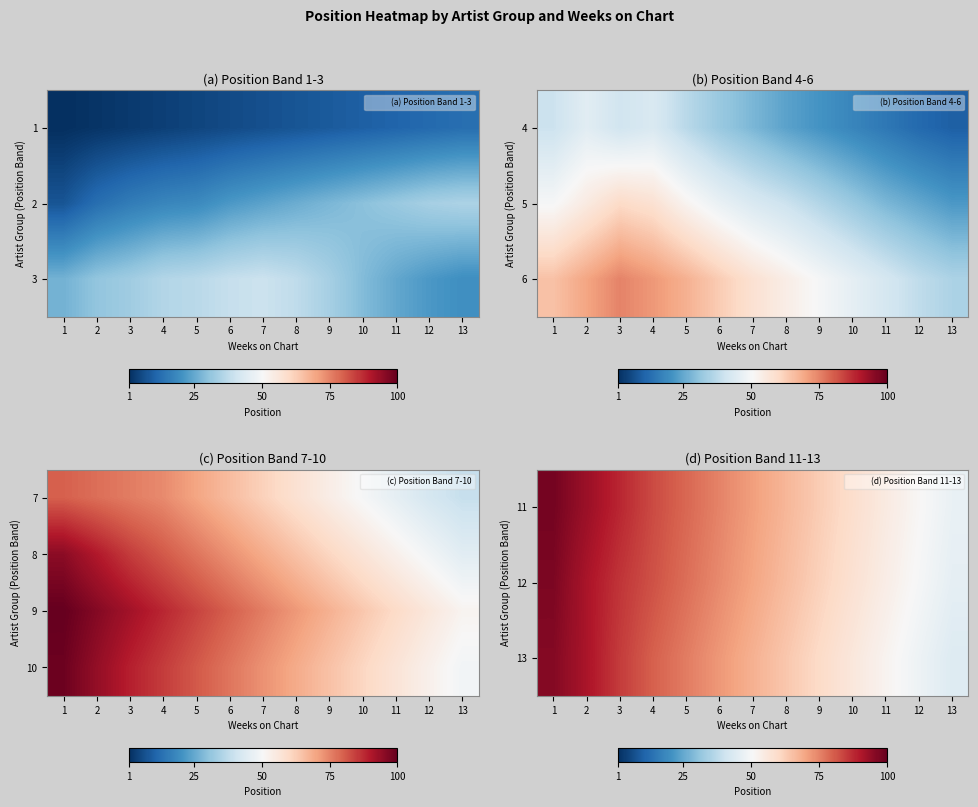

Is it true that 12 equals 18 at 4?

False